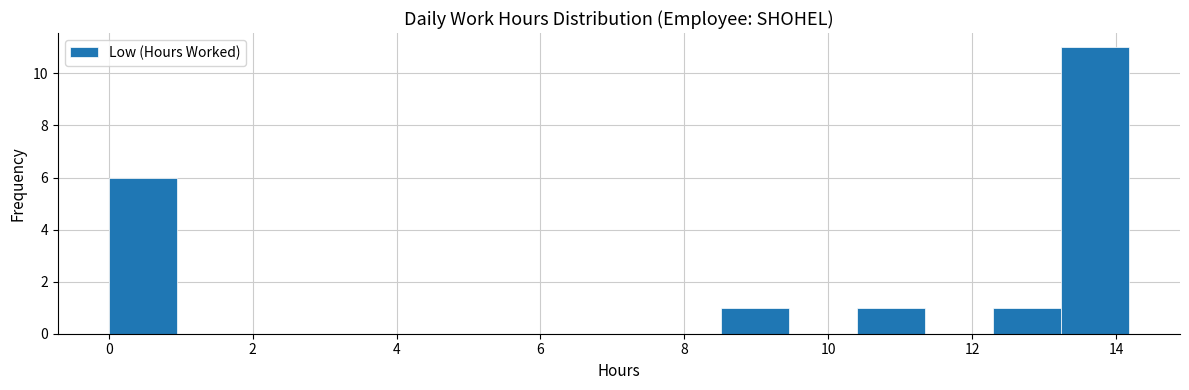

Reading left to right, transcribe this chart: for each bar, give the range it covers on the x-axis and its height. Neither the bar edges nor the heights are printed on the chart, so give them approximately, as read against the axes.

0.0 to 1.0: 6
1.0 to 1.8: 0
1.8 to 2.8: 0
2.8 to 3.8: 0
3.8 to 4.8: 0
4.8 to 5.6: 0
5.6 to 6.6: 0
6.6 to 7.6: 0
7.6 to 8.6: 0
8.6 to 9.4: 1
9.4 to 10.4: 0
10.4 to 11.4: 1
11.4 to 12.2: 0
12.2 to 13.2: 1
13.2 to 14.2: 11